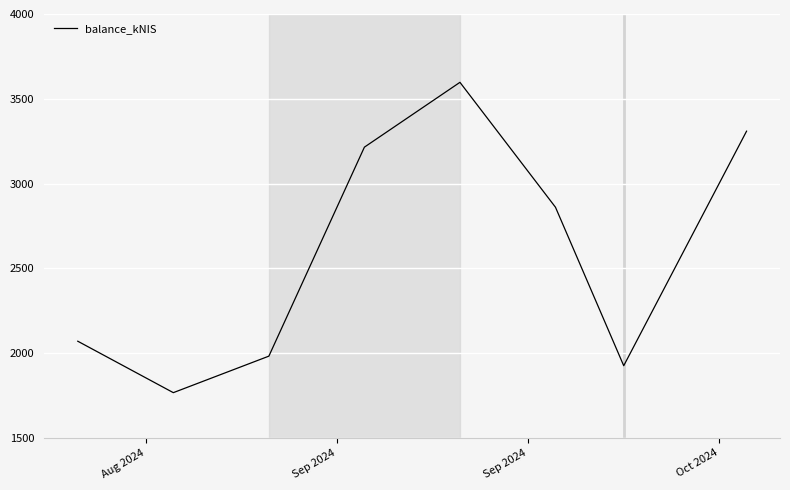

What is the minimum value shown in the chart?

1767.7